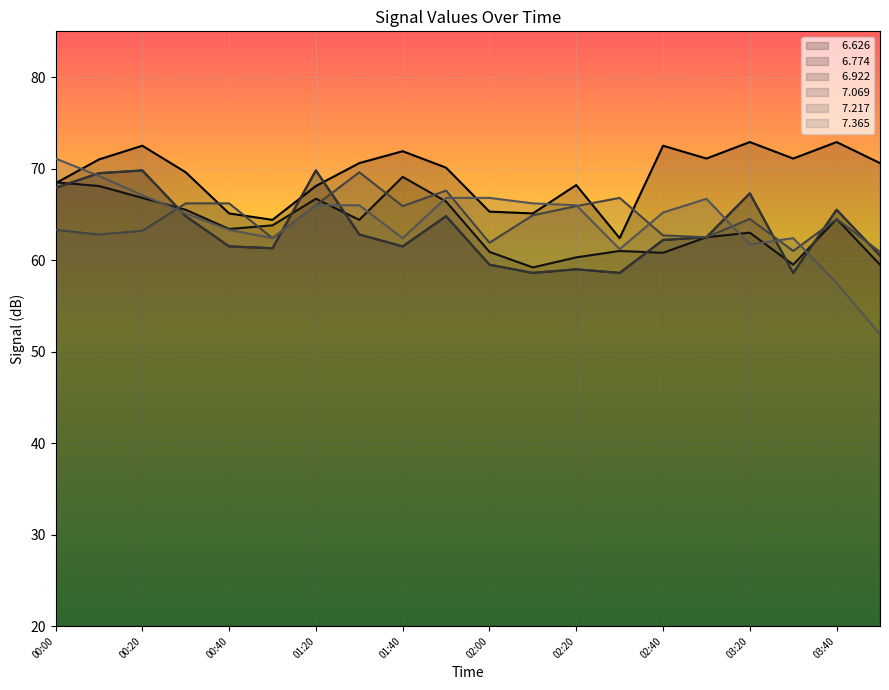

What is the sum of all   7.217 values?

1288.8